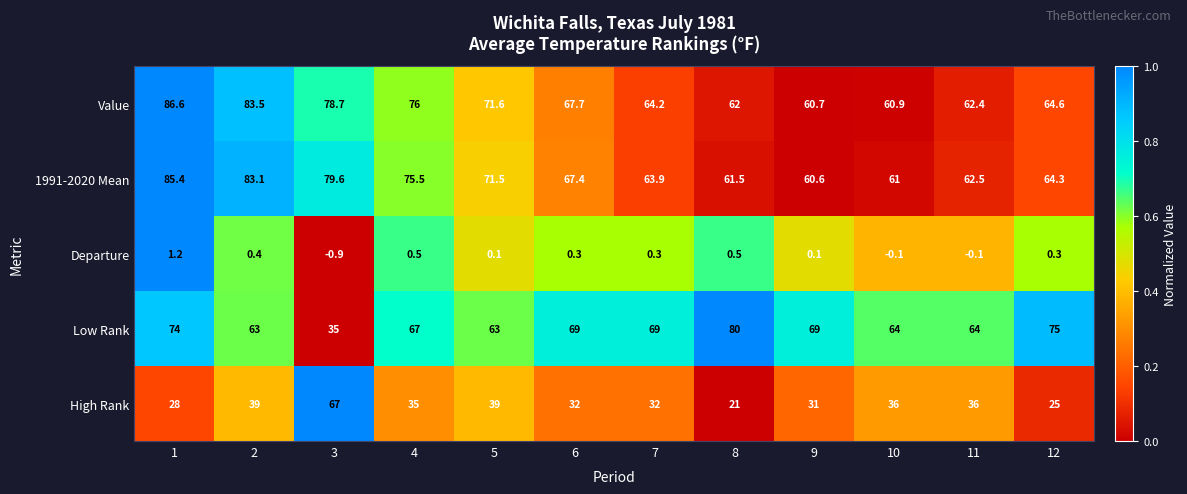

The value of Low Rank at 3 is 18.7. True or false?

False